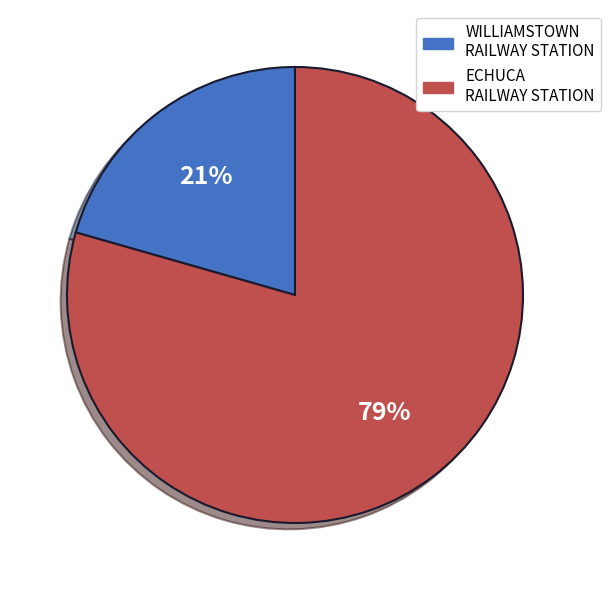

To the nearest percent, what is the average slice percentage?

50%